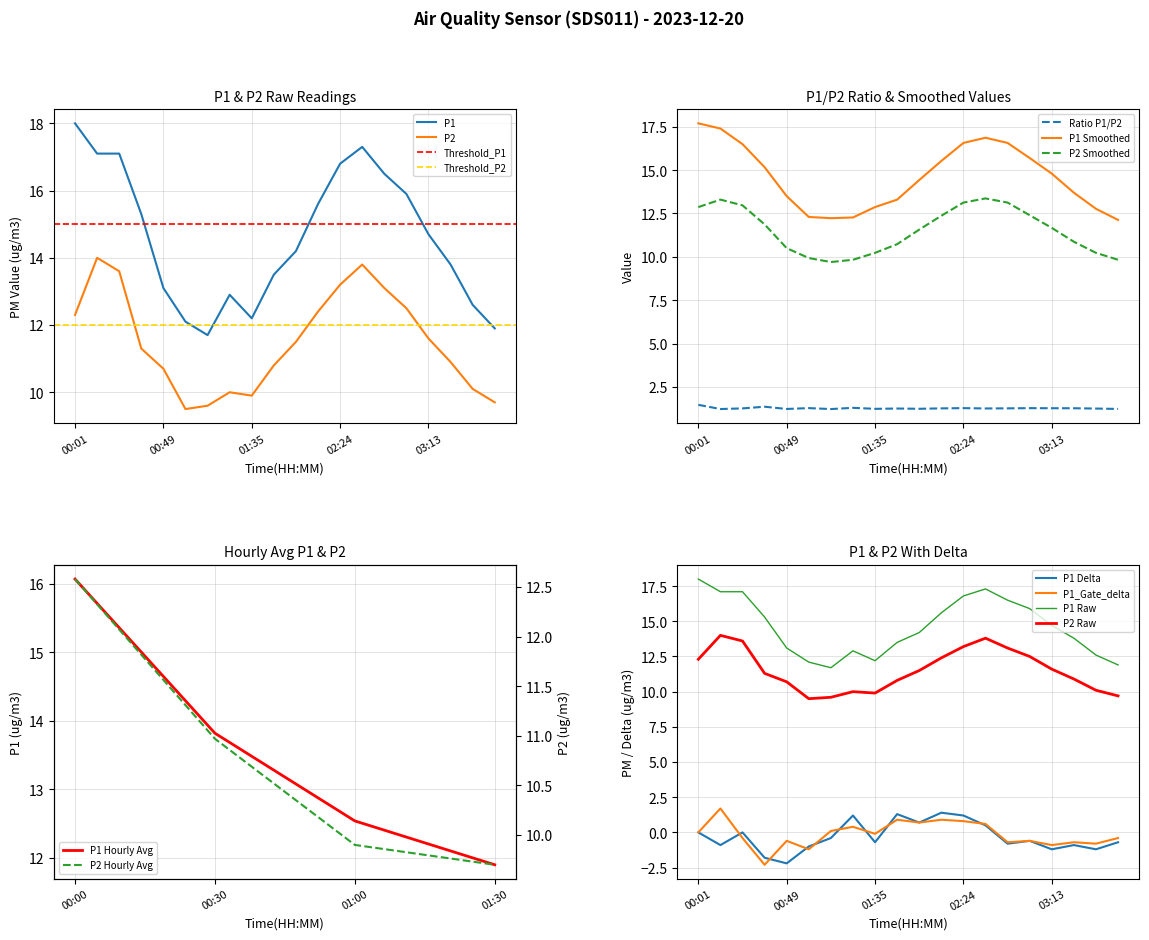

True or false: P1 and P2 intersect in this chart.

False